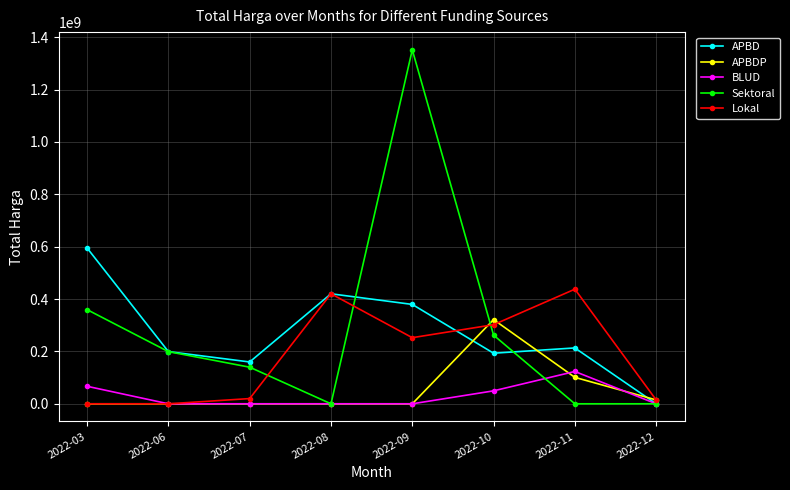

True or false: APBD has more than 0 points higher than both neighbors.

True